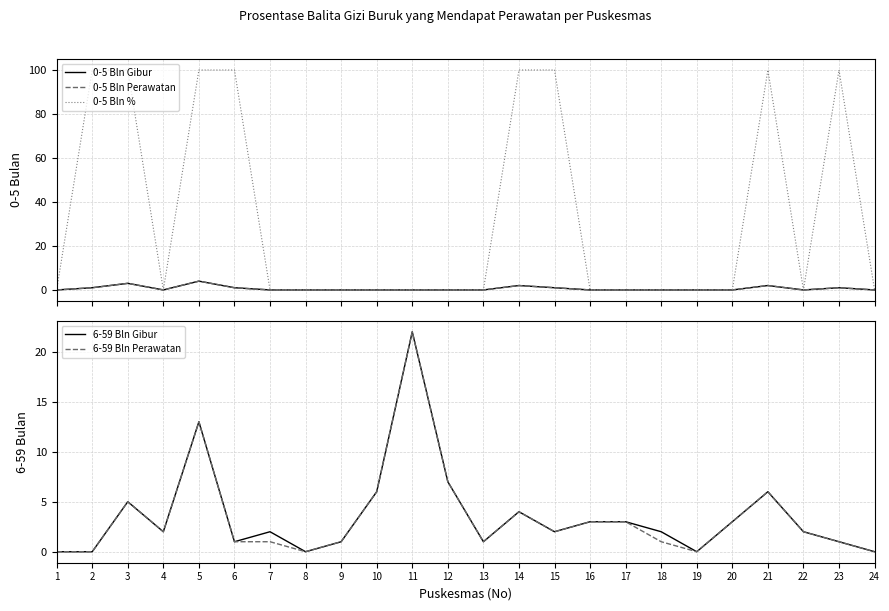

The 0-5 Bln % series shows -35 at 13. True or false?

False